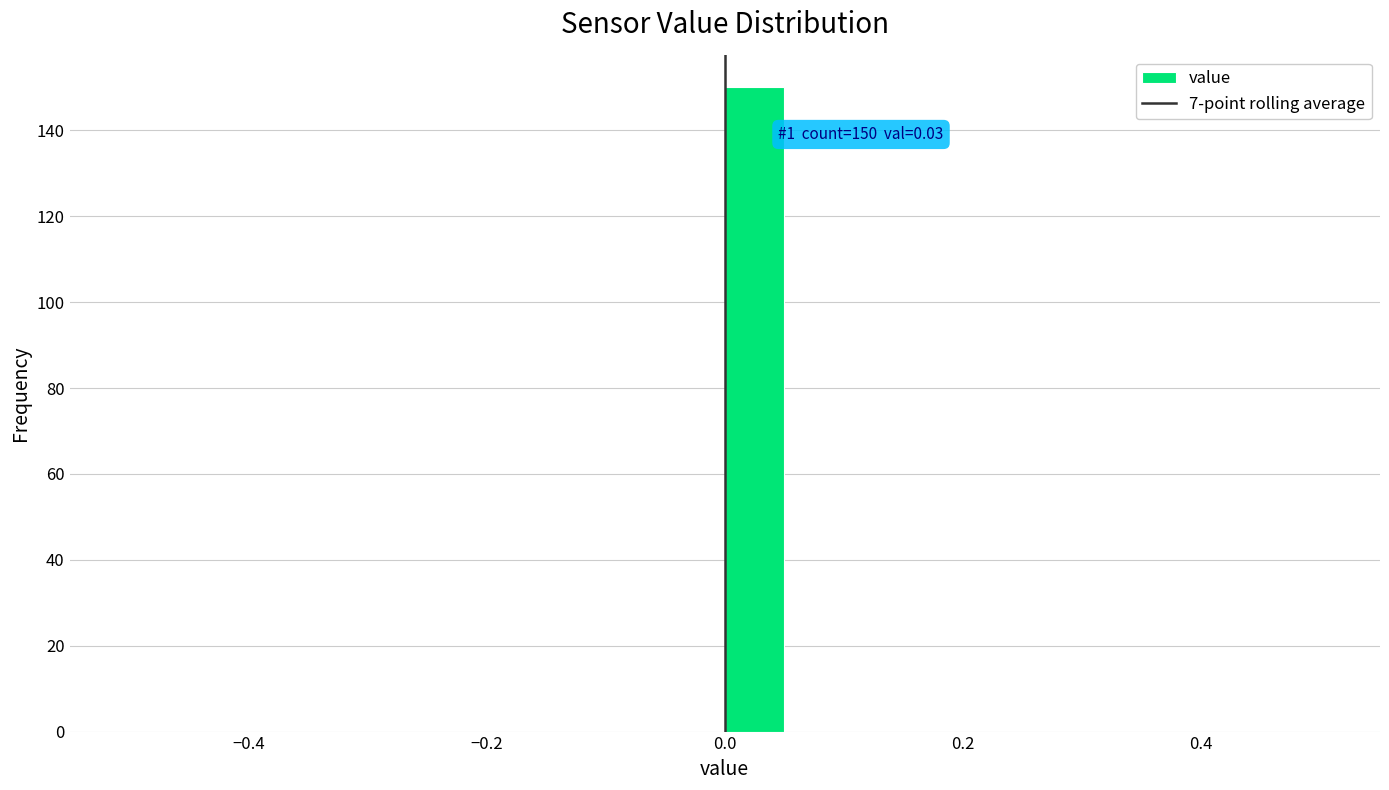

Around what value on the x-axis is the tallest bar? Give the approximate position of its centre, as read against the axis.

0.02